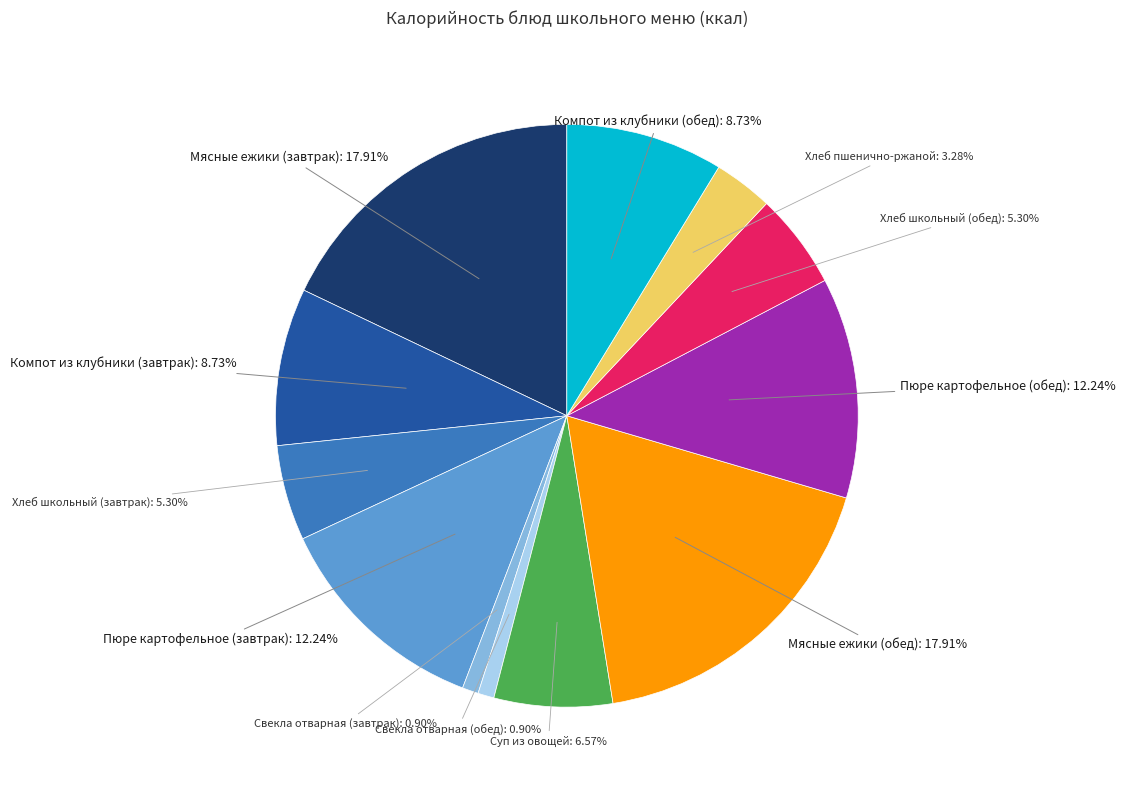

Does any single category account for the majority?

No